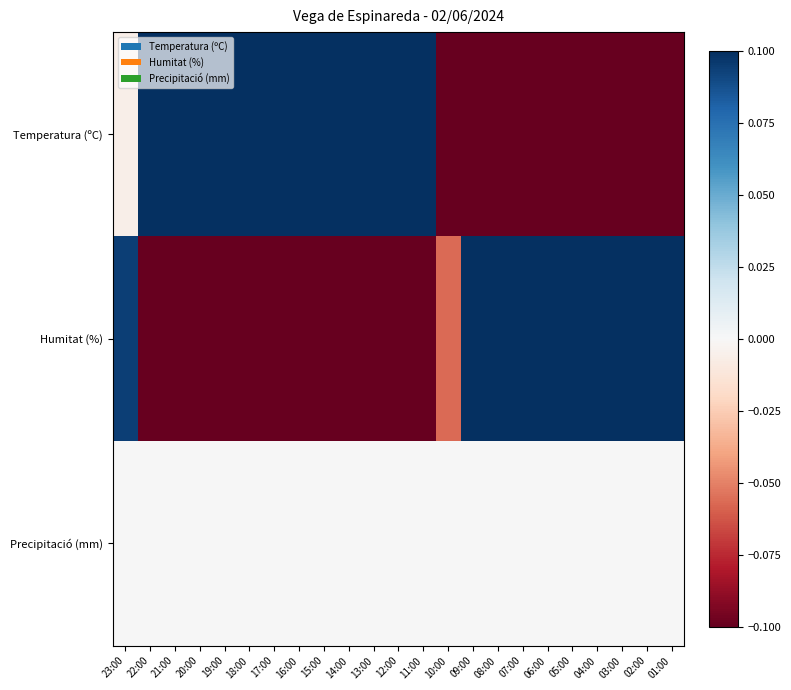

Which label corresponds to the largest value in the chart?

19:00